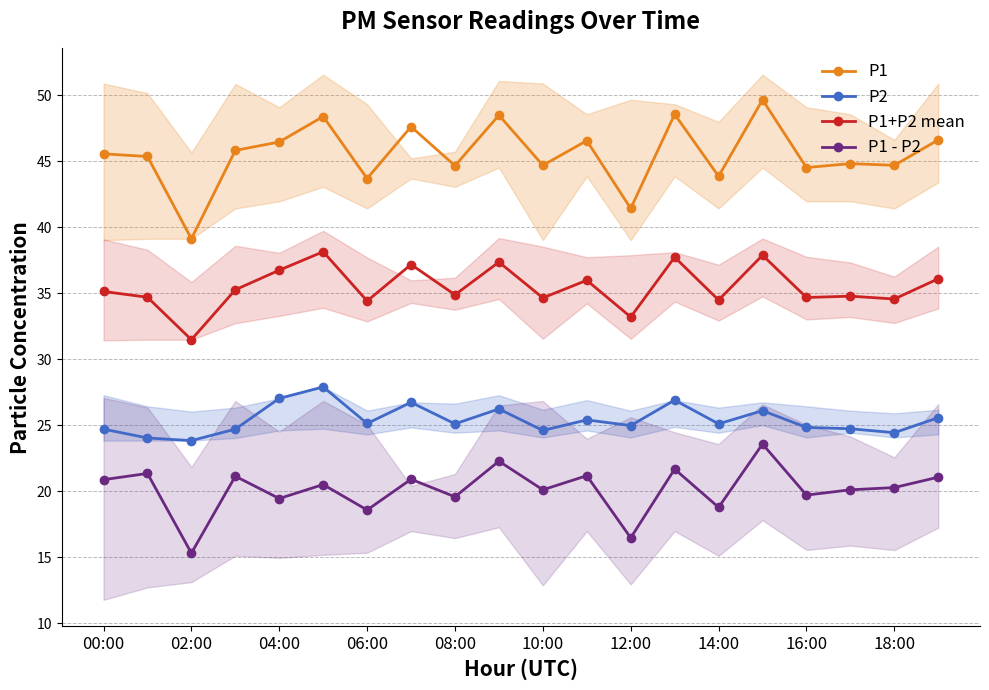

How many interior local peaks does the P1+P2 mean series have?

7